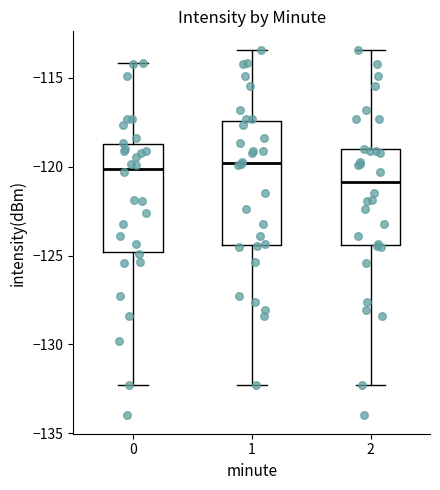

Reading left to right, transcribe this box plot: for each box, give where its median line is, the range the box spans, and where its two whiskers end, as read against the y-axis. The values are not printed on the chart, so give them approximately, as read against the axis.

0: median -120.0, box -125.0 to -119.0, whiskers -132.5 to -114.0
1: median -120.0, box -124.5 to -117.5, whiskers -132.5 to -113.5
2: median -121.0, box -124.5 to -119.0, whiskers -132.5 to -113.5